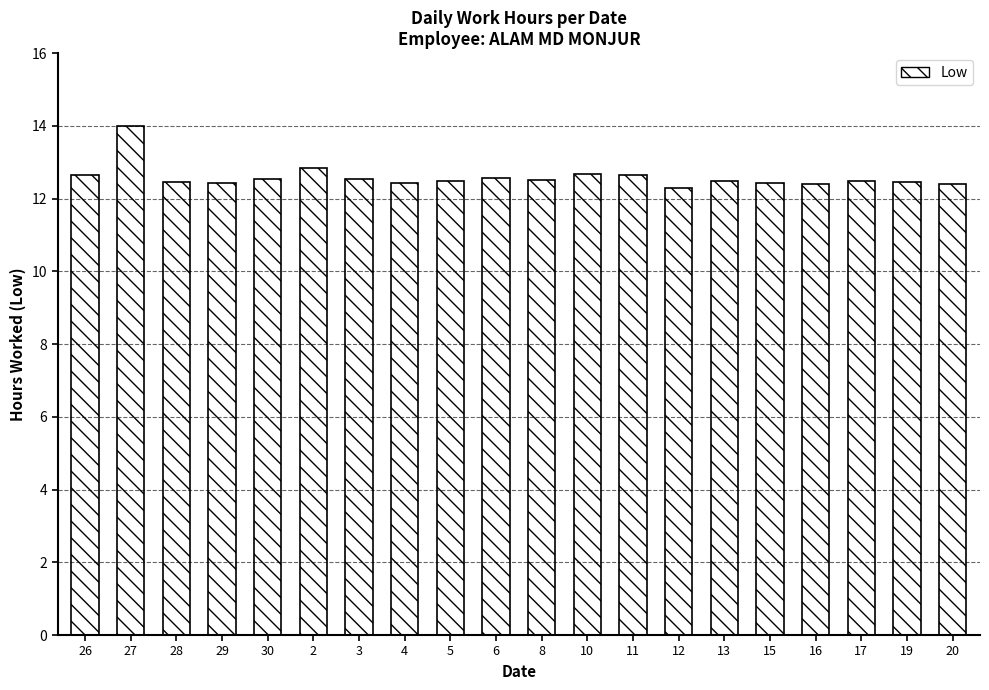

What is the change in value from 27 to 15?

-1.6